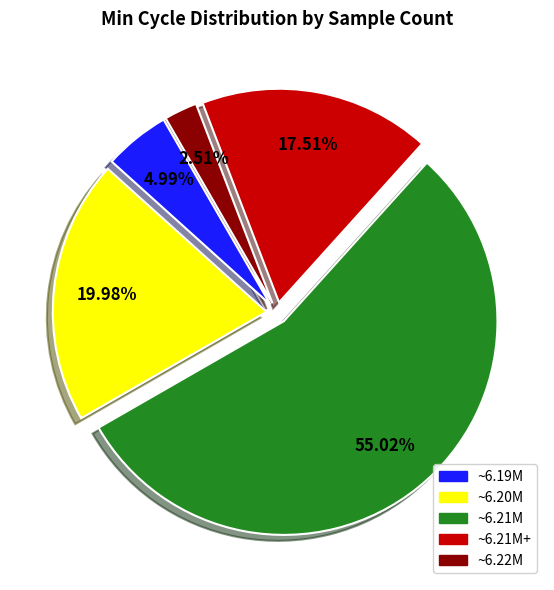

How many segments does this pie chart have?

5